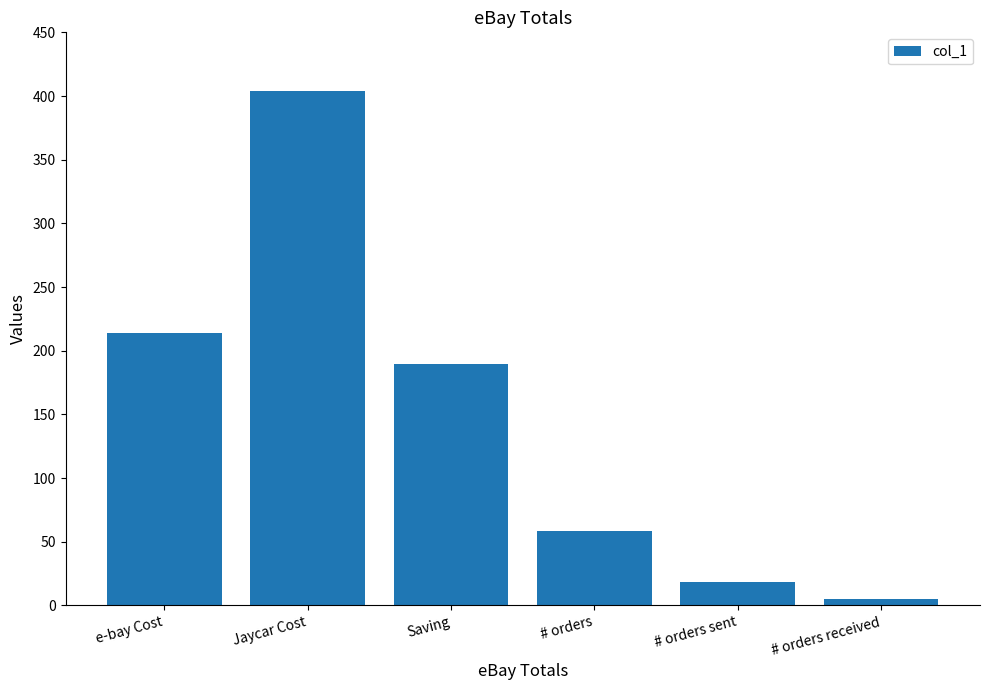

True or false: the data shows 58.0 at # orders.

True